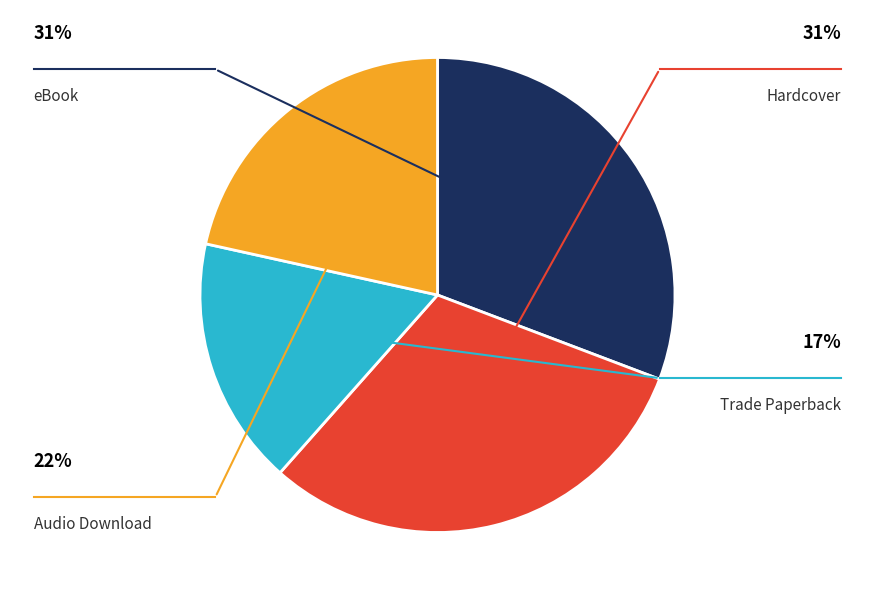

Is there a majority slice in this chart?

No